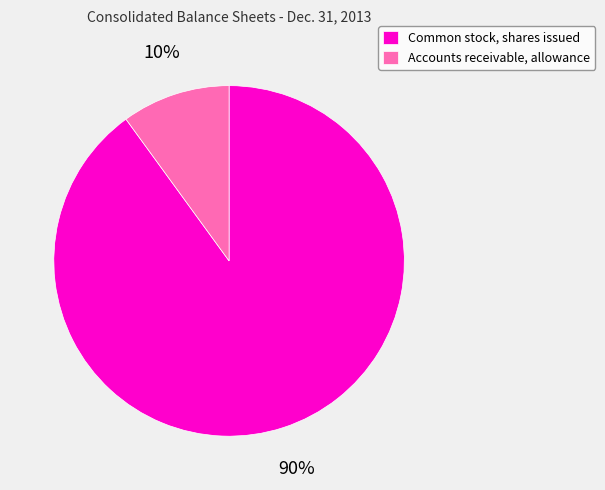

To the nearest percent, what portion does Accounts receivable, allowance represent?

10%